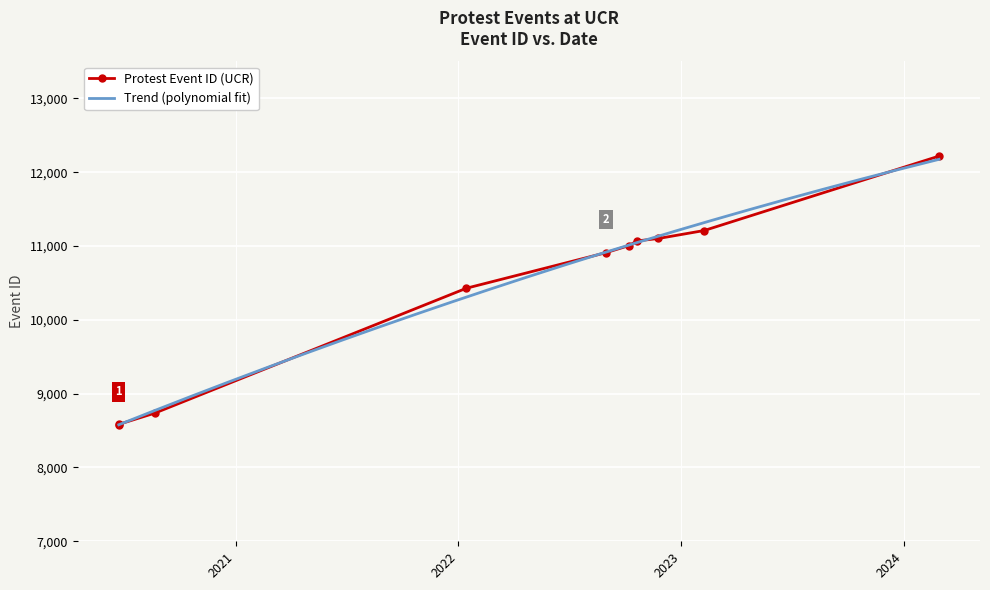

The value at 2023-02-08 is 20103. True or false?

False